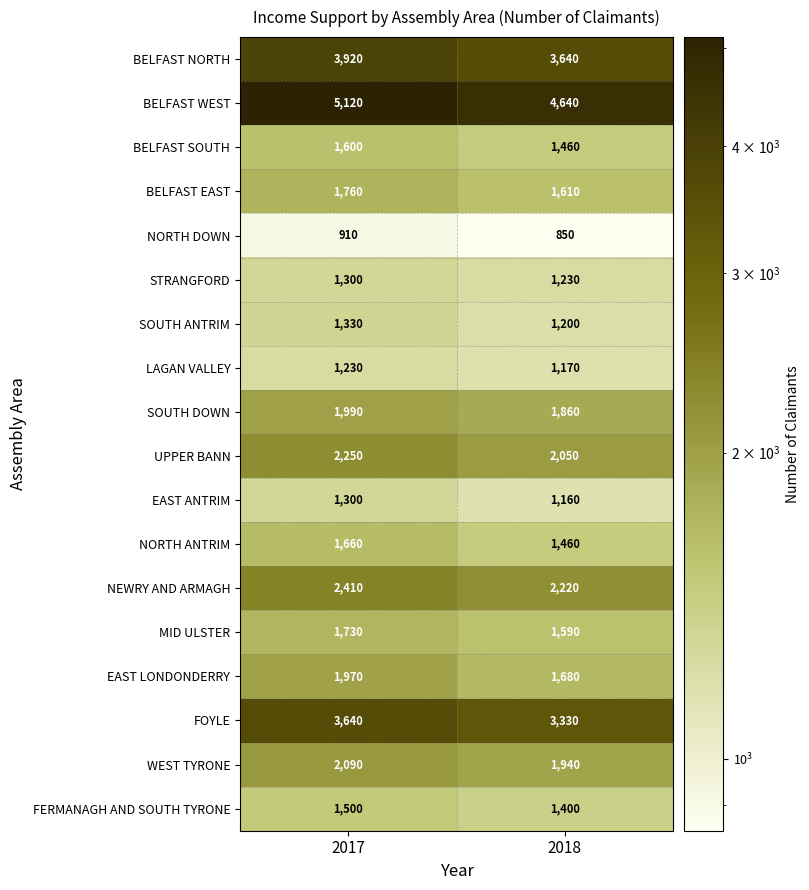

What is the sum of all BELFAST EAST values?

3370